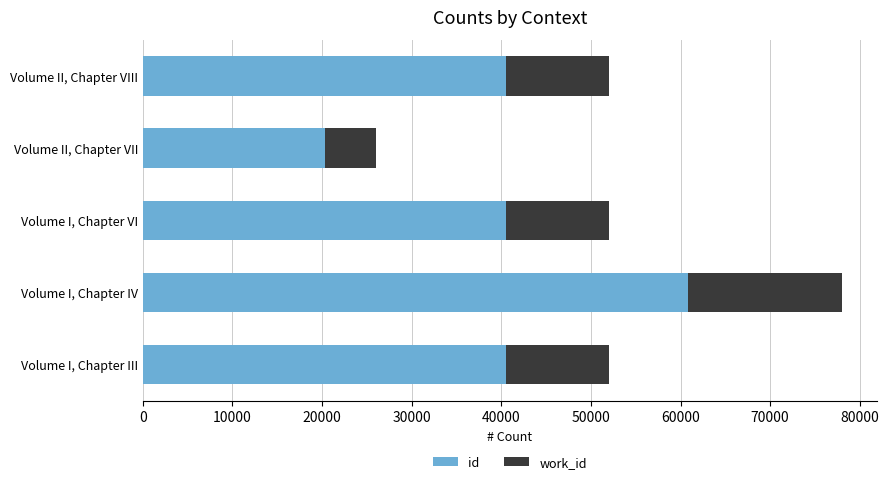

Which series has the widest spread of values?

id